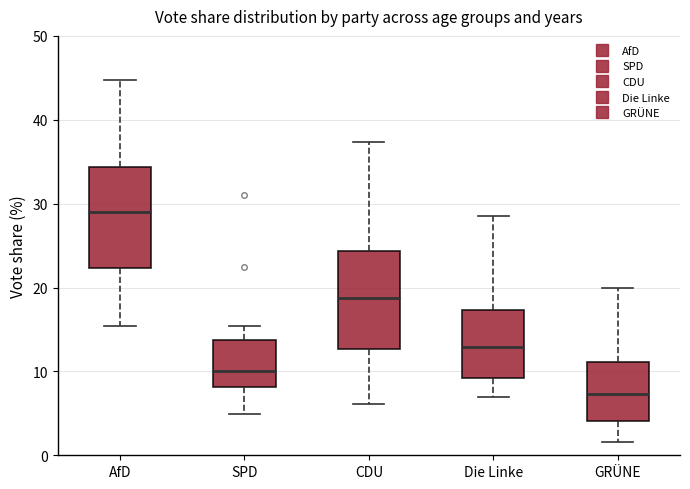

Which box has the lowest median line?

GRÜNE